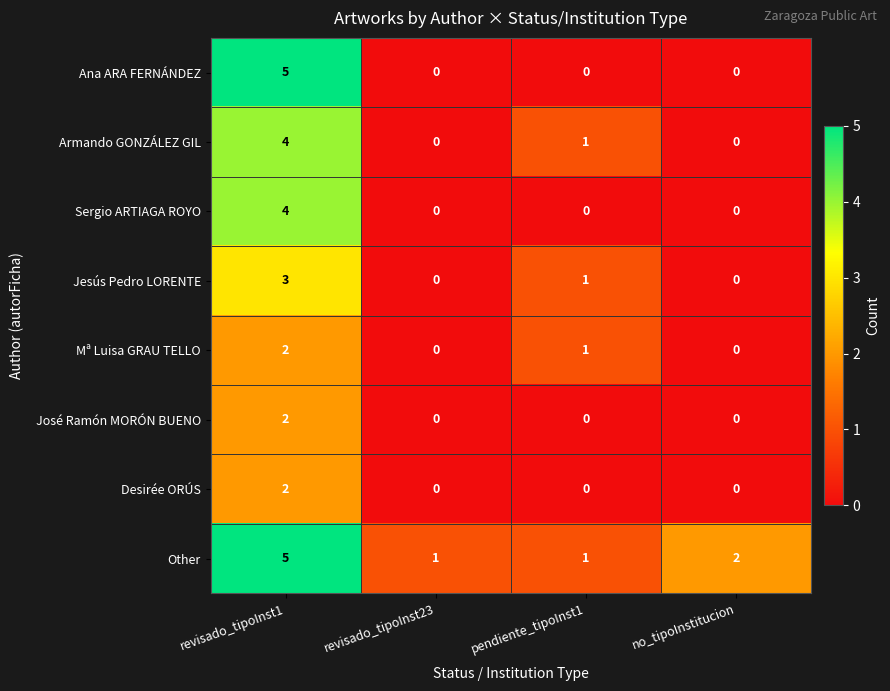

What is the sum of all Other values?

9